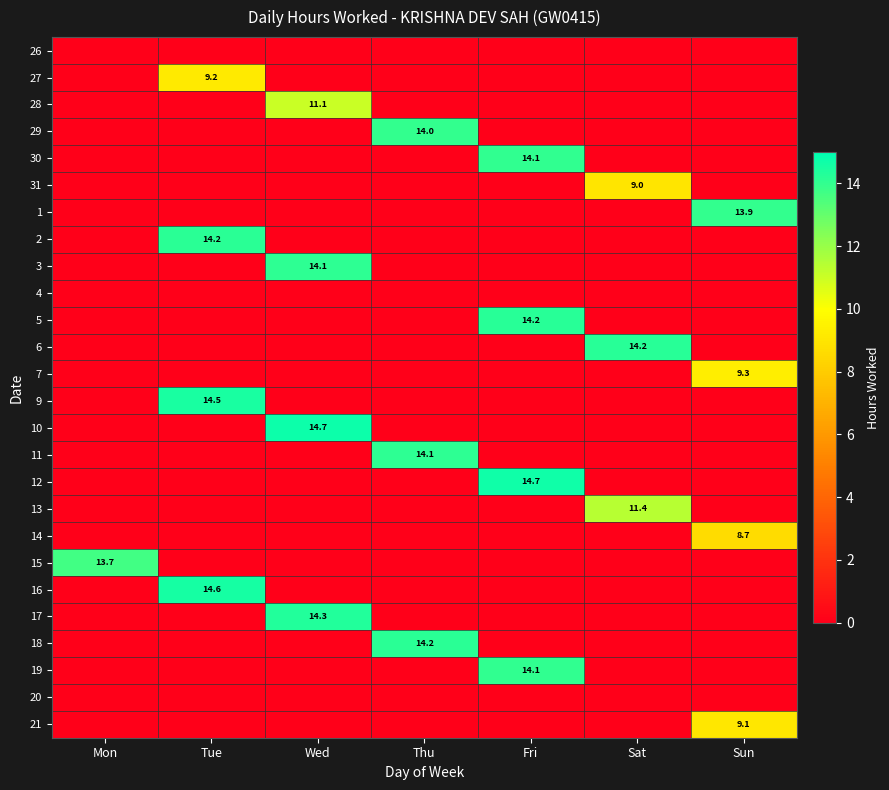

The 5 series shows 6.0 at Fri. True or false?

False